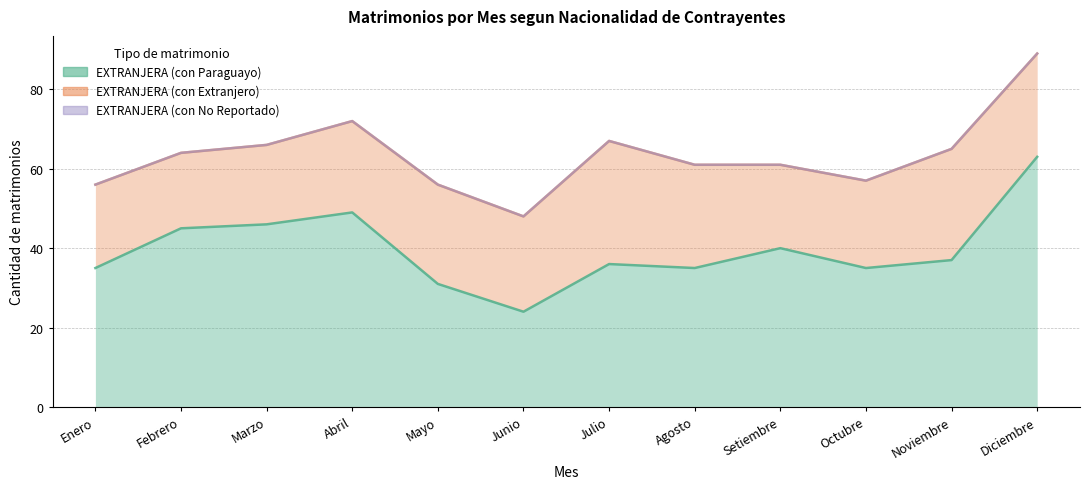

Which label corresponds to the largest value in the chart?

Diciembre